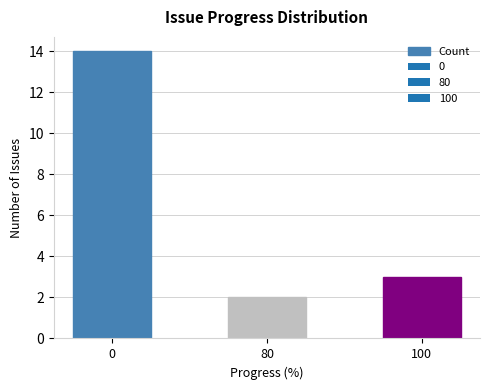

How many categories are shown in the chart?

3